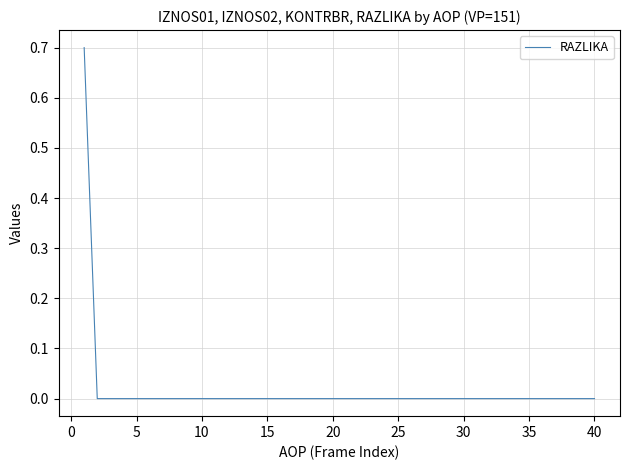

What is the difference between the maximum and minimum values?

0.7